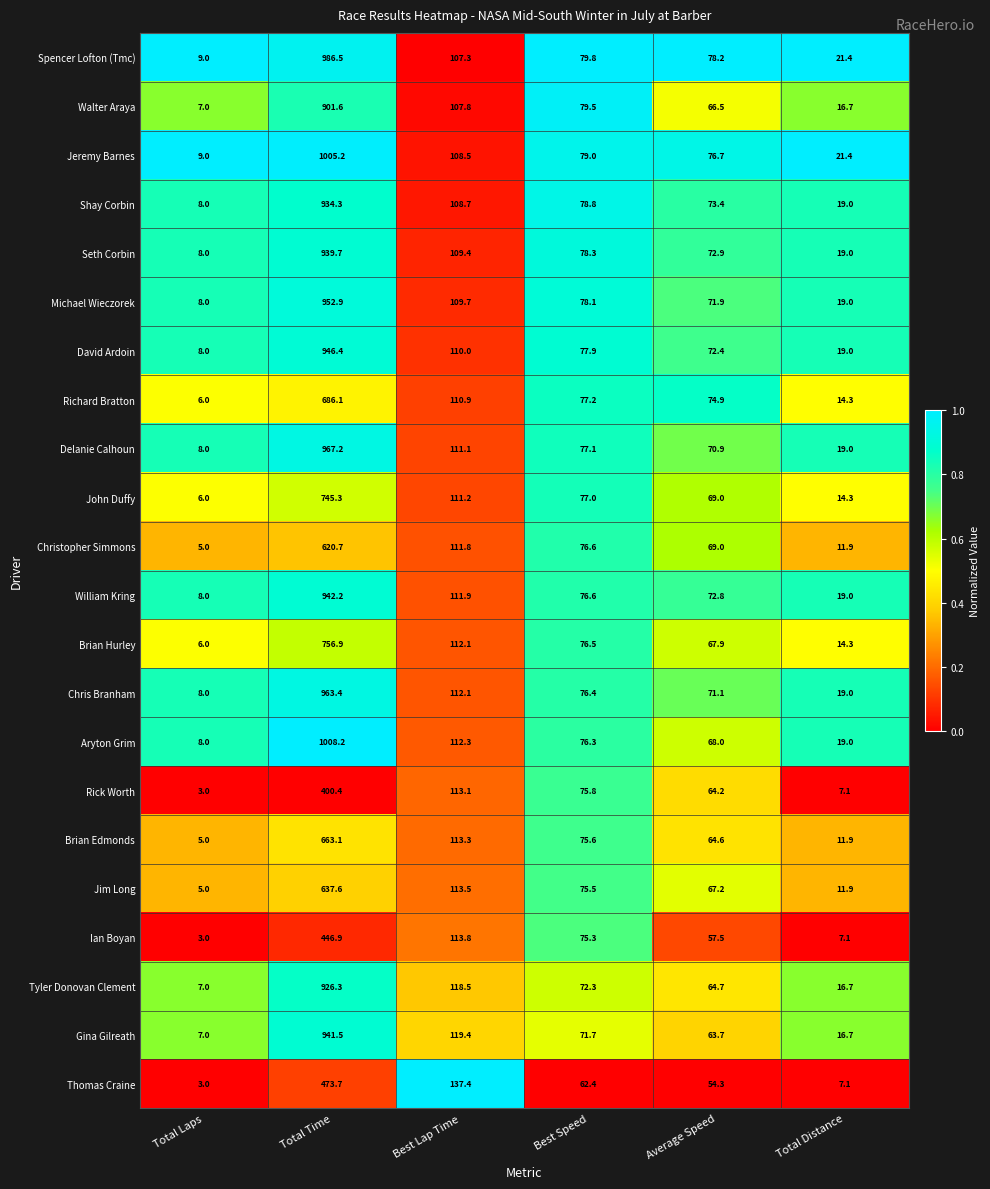

What is the sum of all Gina Gilreath values?

1220.0